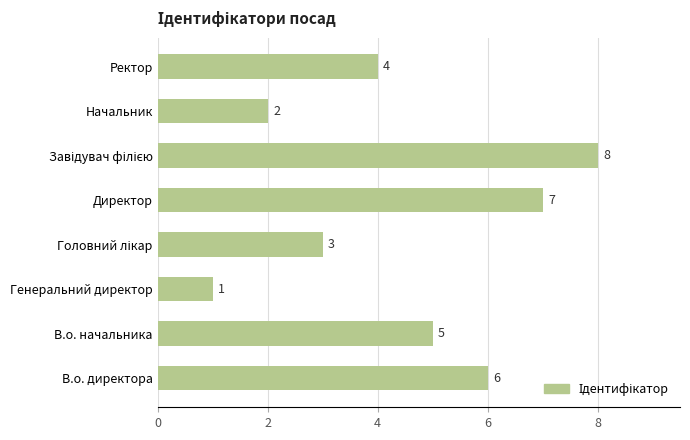

Reading bottom to top, what are all the values shown in this chart?

6	5	1	3	7	8	2	4